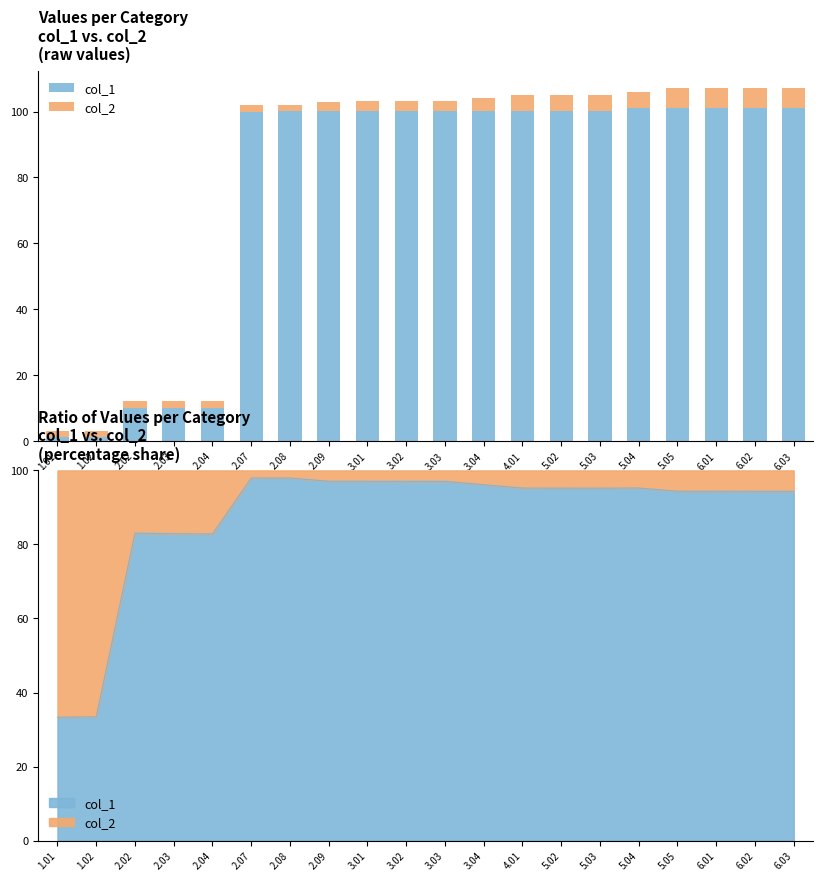

What is the value of the col_1 bar at the 13th from the left?

100.1